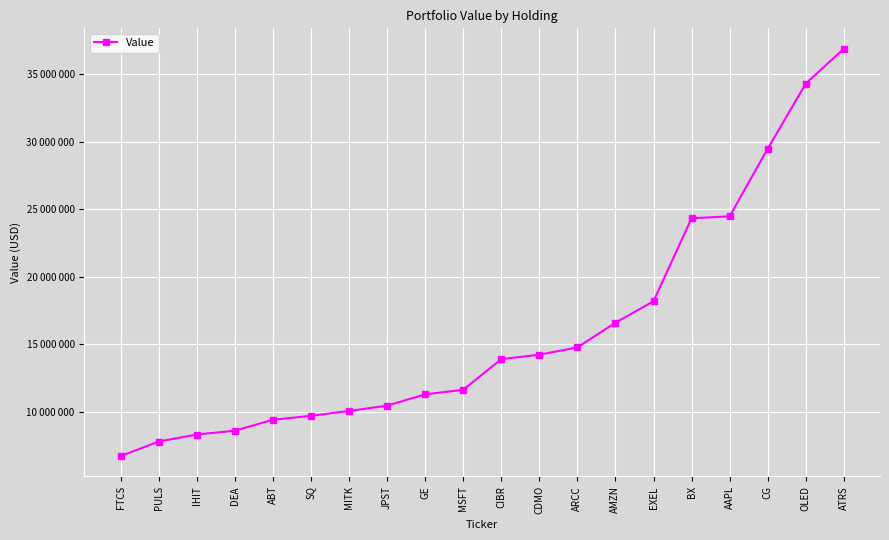

The chart shows a value of 4118567 at ABT. True or false?

False